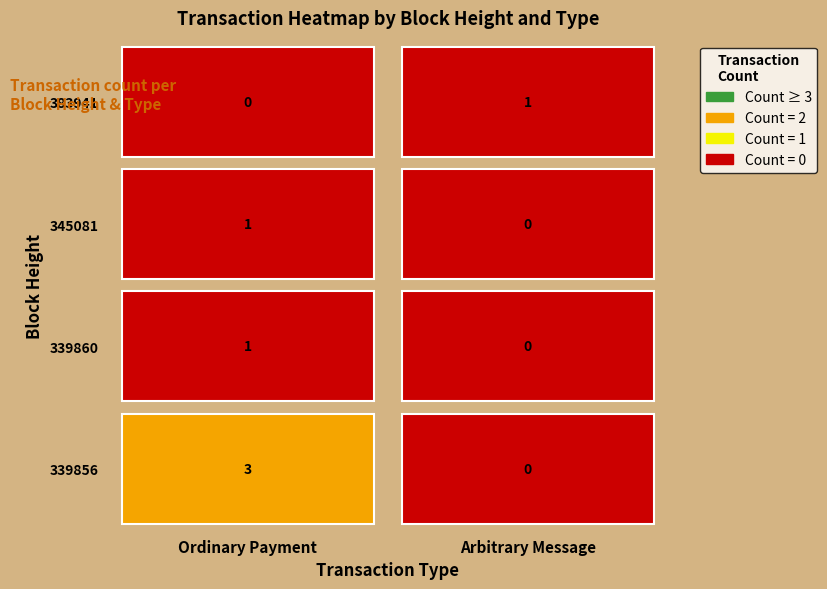

List the labels in order of 339860 value, smallest first.

Arbitrary Message, Ordinary Payment